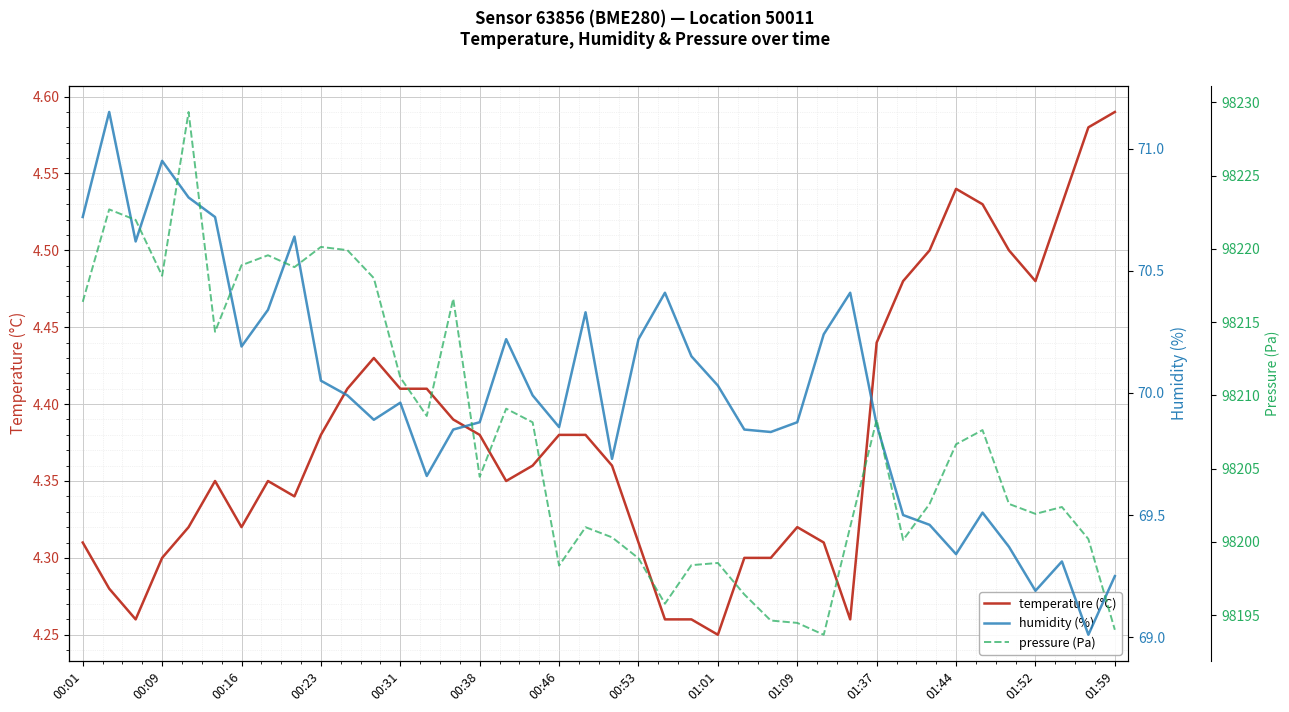

At how many categories does at least one series exceed 65507?

40